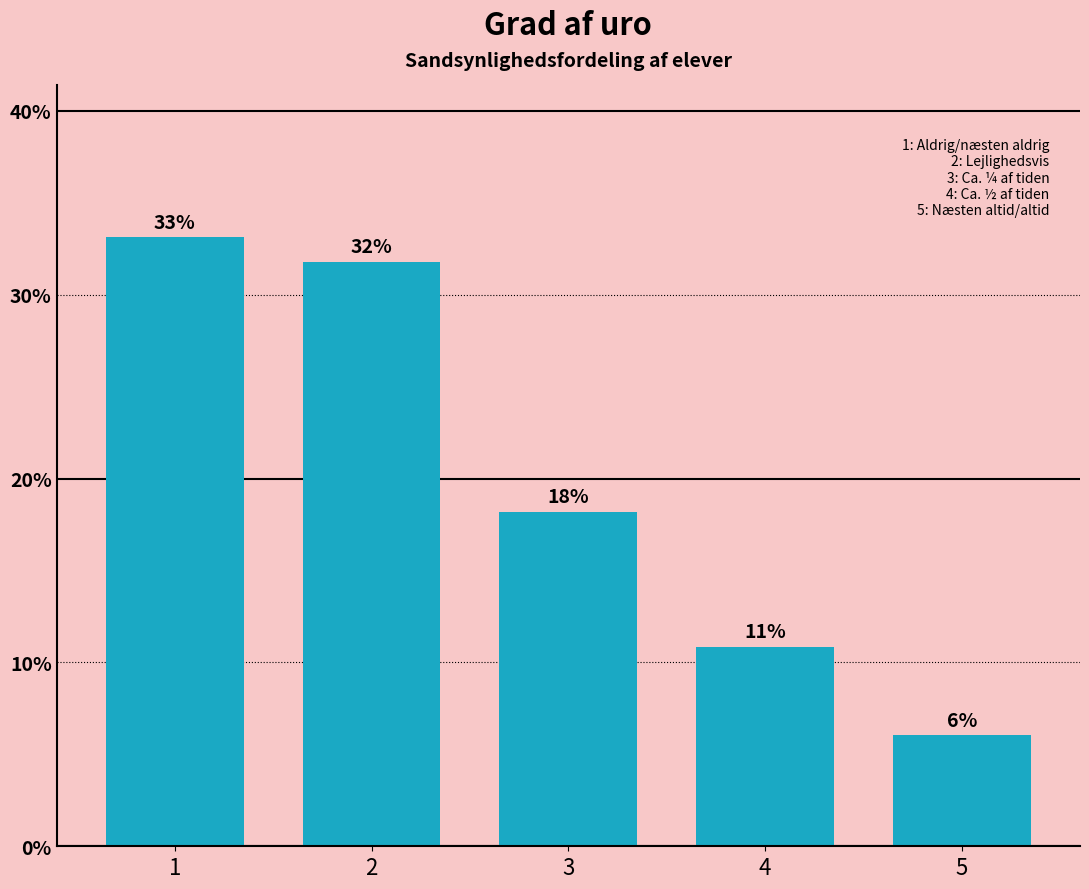

Are the bars horizontal?

No